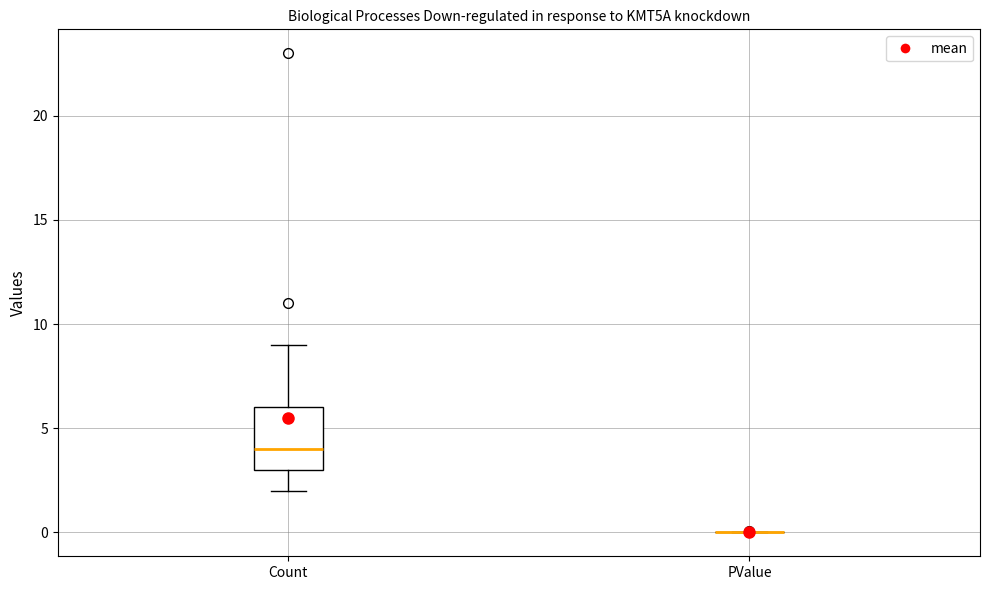

Reading left to right, transcribe this box plot: for each box, give where its median line is, the range the box spans, and where its two whiskers end, as read against the y-axis. The values are not printed on the chart, so give them approximately, as read against the axis.

Count: median 4, box 3 to 6, whiskers 2 to 9
PValue: box collapsed to a line at 0, whiskers 0 to 0